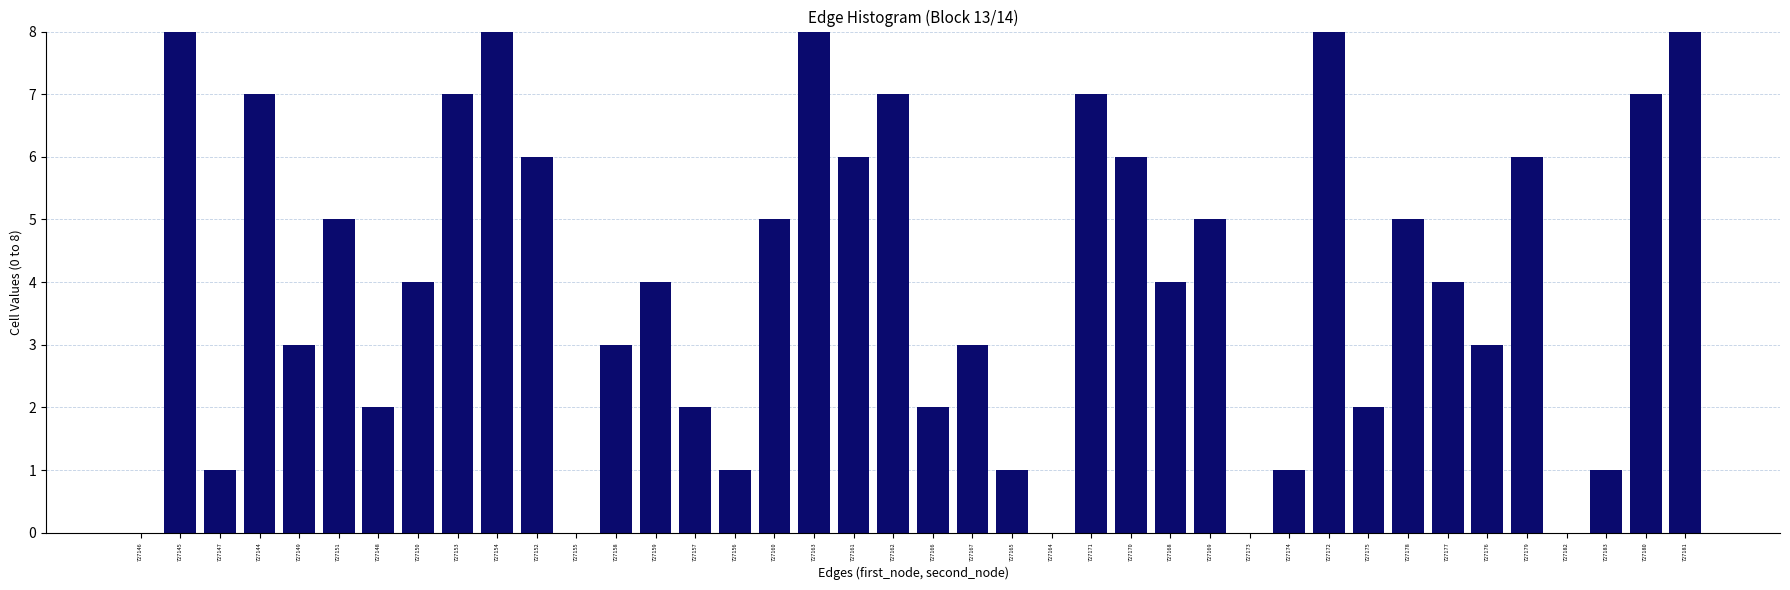

What is the sum of the values at 727182 and 727176?

3